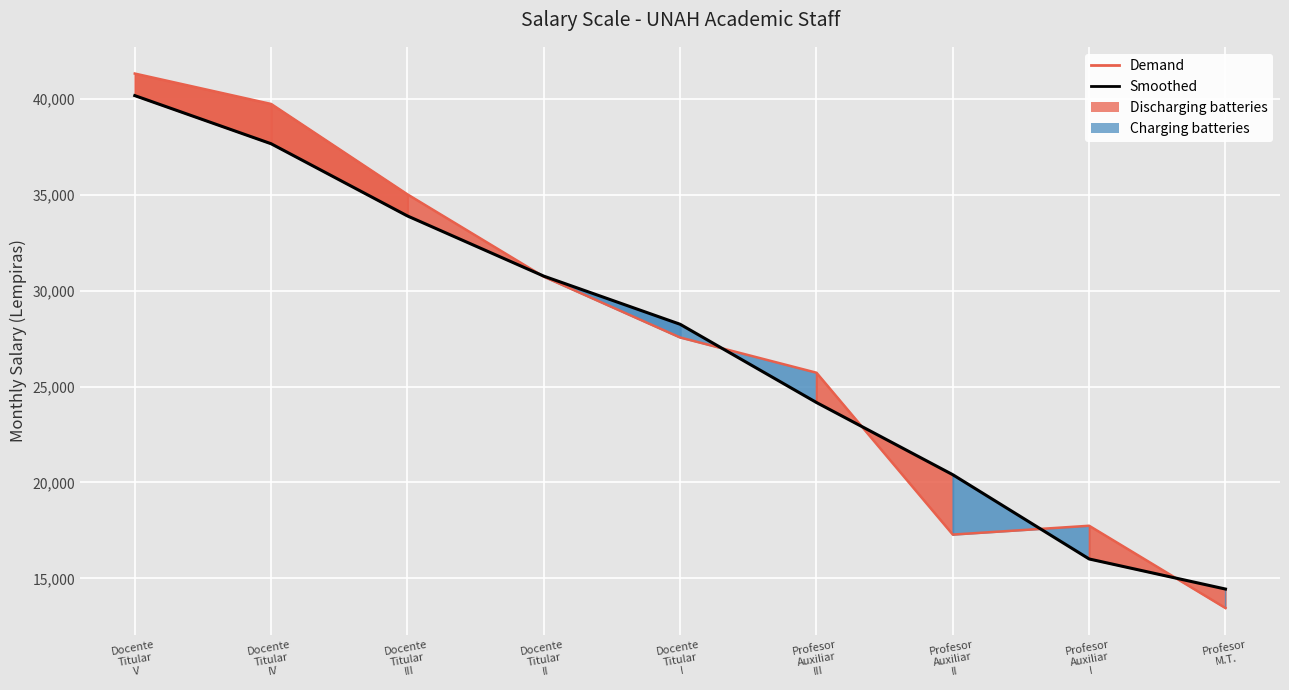

Which has a higher value, Docente
Titular
V or Profesor
Auxiliar
III?

Docente
Titular
V